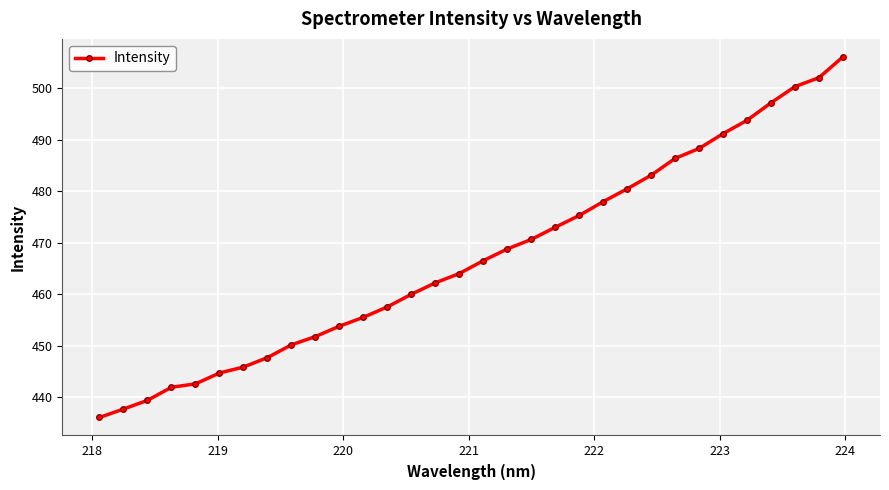

What is the value of the 28th point from the left?

493.8